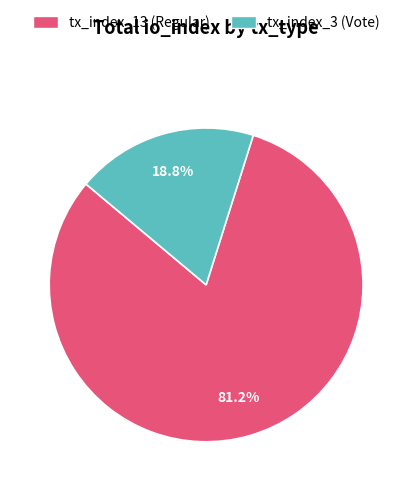

What percentage is the tx_index_13 (Regular) slice, to the nearest percent?

81%